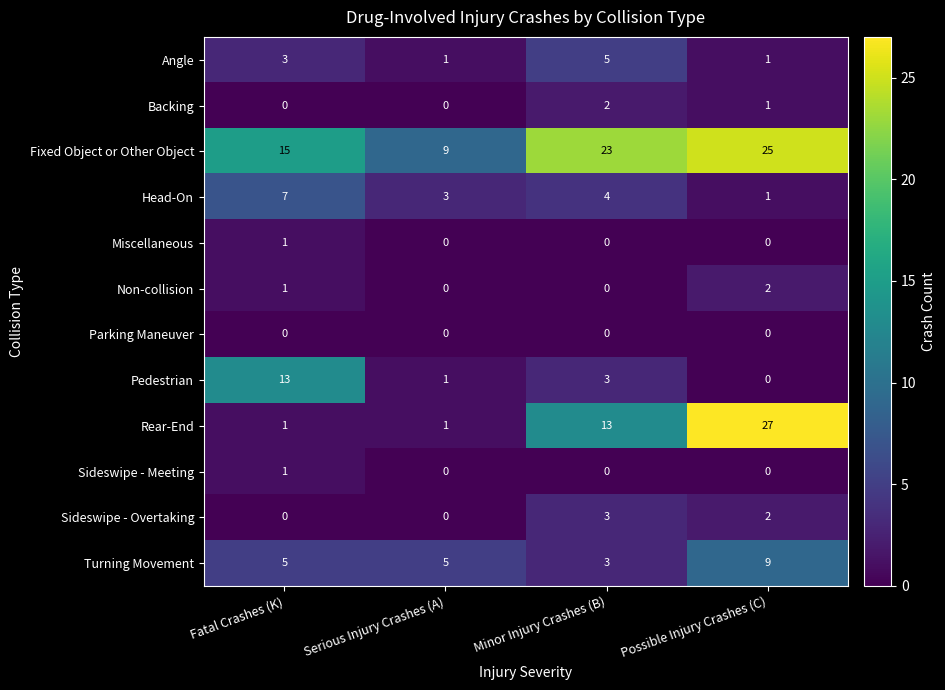

What is the spread (max minus min) of values at Minor Injury Crashes (B)?

23